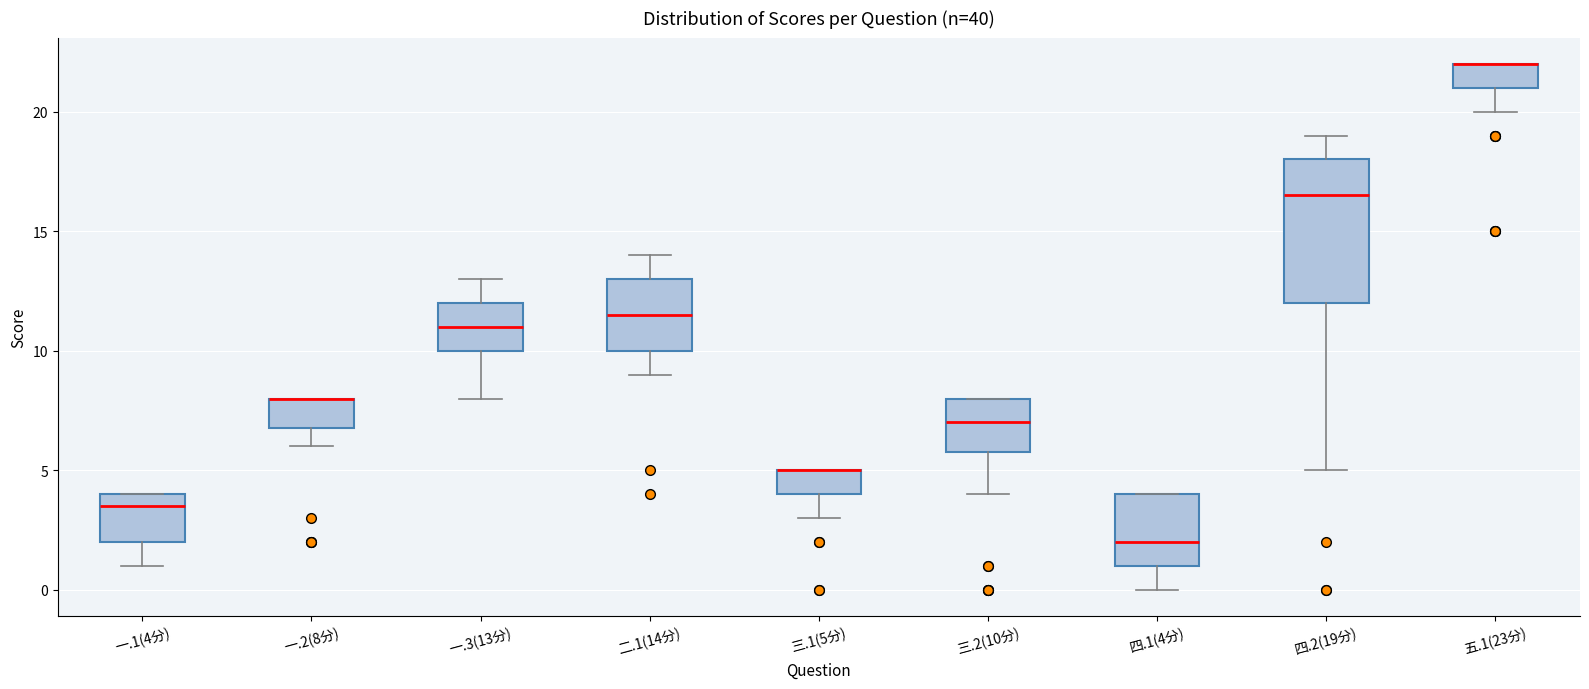

Where does the lower whisker of the box for 一.2(8分) end on the y-axis? The values are not printed on the chart, so give them approximately, as read against the axis.

6.0